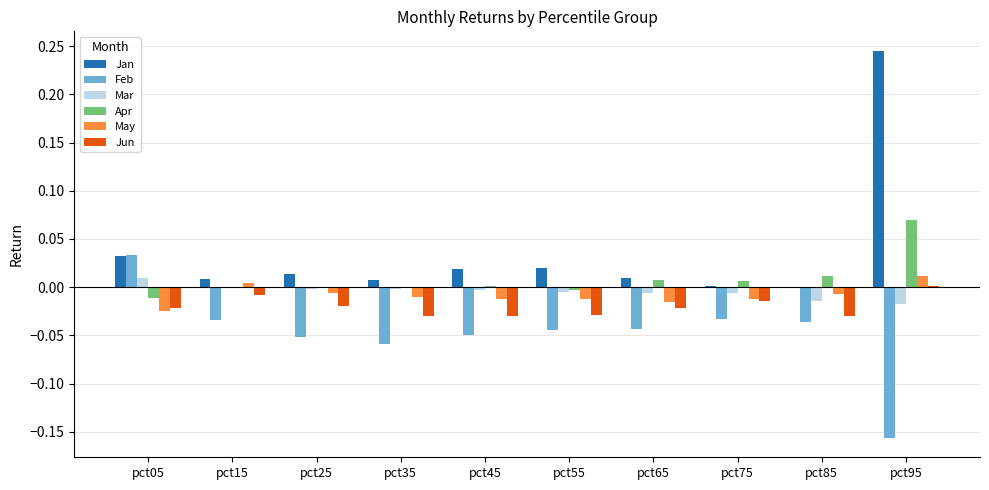

Are the bars horizontal?

No